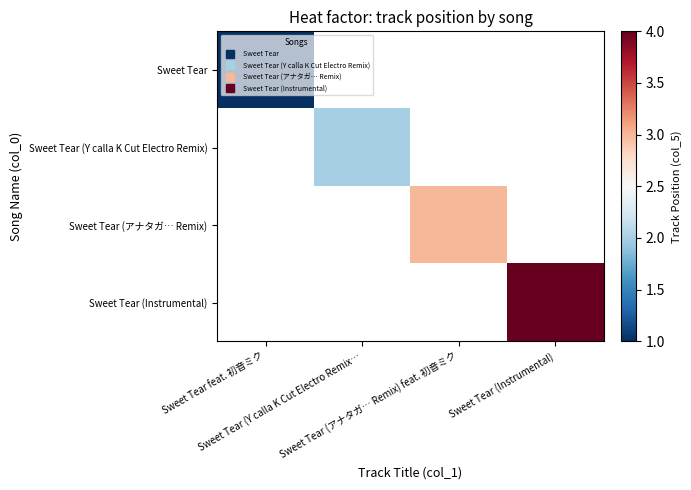

How many series are shown in this chart?

4